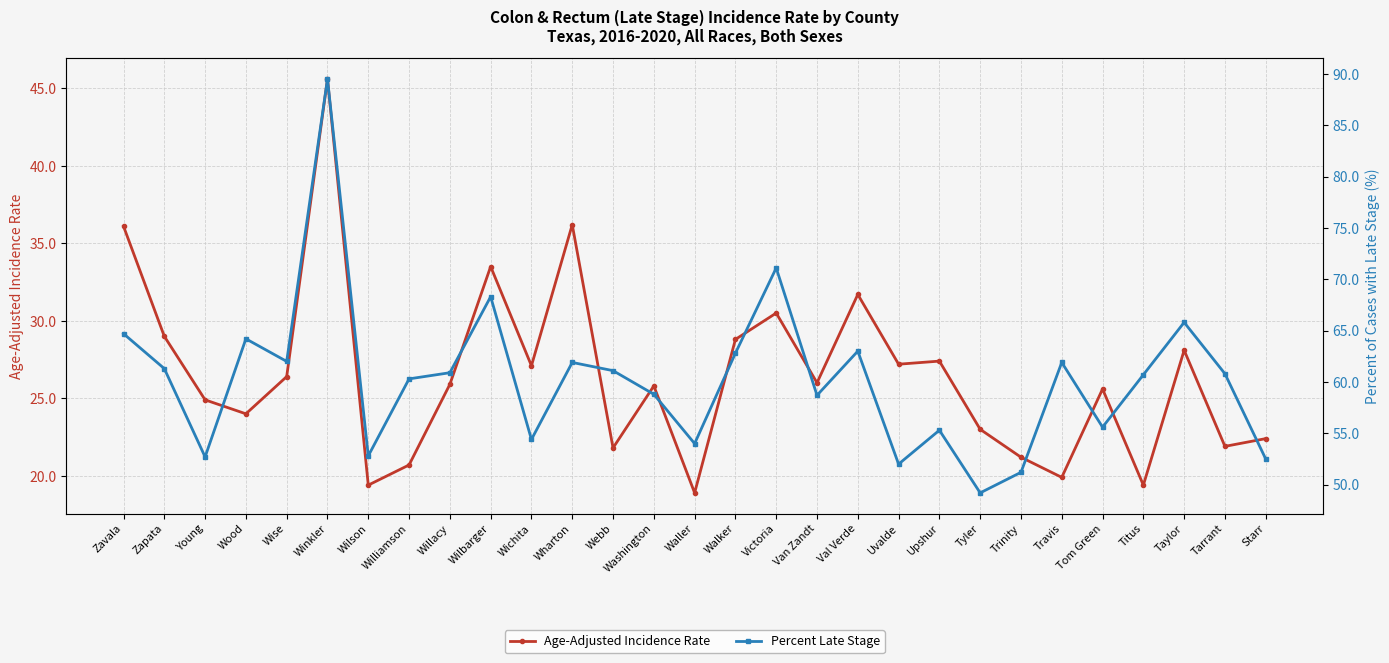

What is the spread (max minus min) of values at Young?

27.8